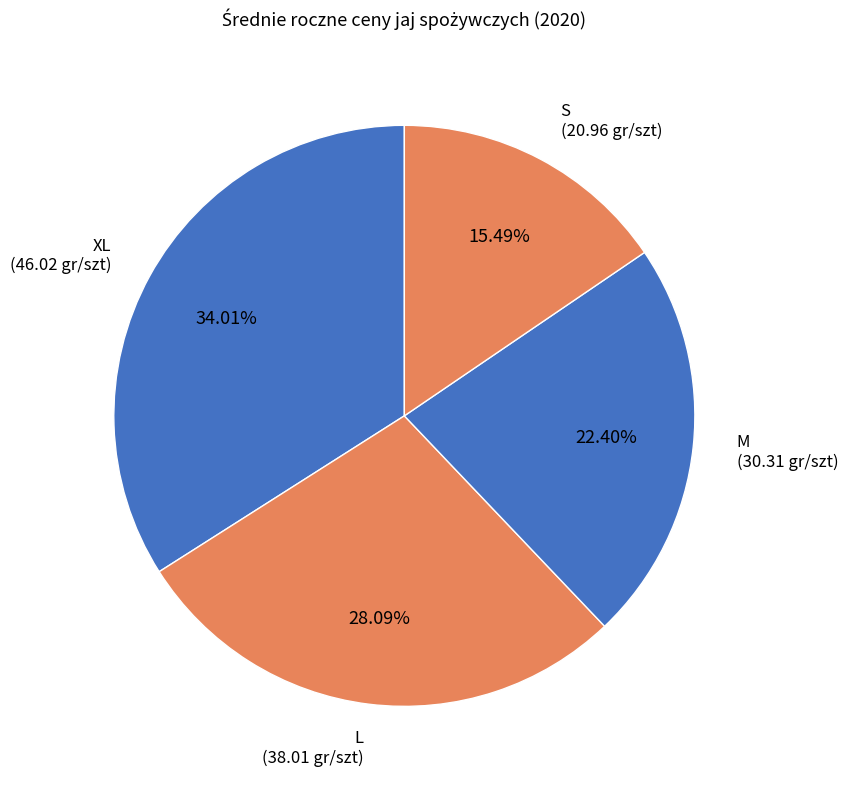

Rank the categories by value from highest to lowest.

XL, L, M, S